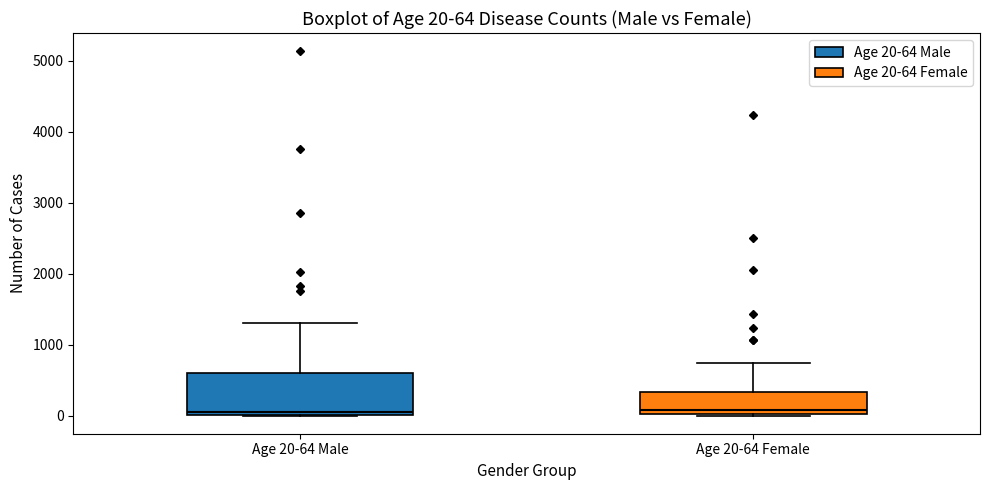

Which box is the tallest, from its lower edge to its upper edge?

Age 20-64 Male